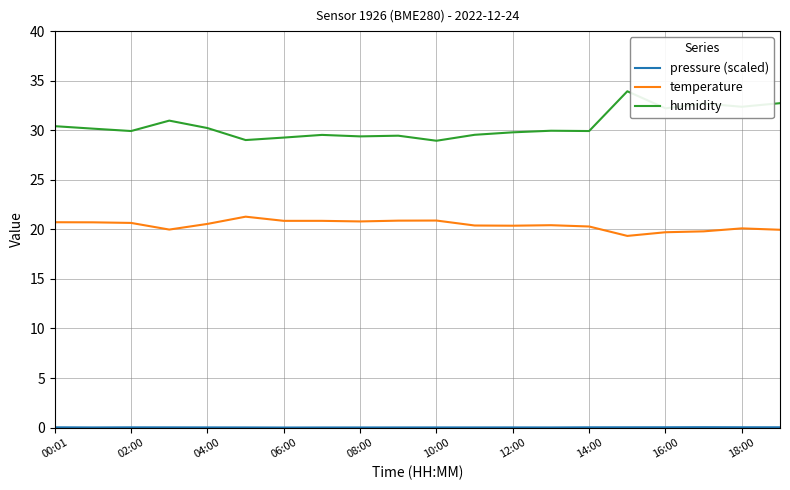

What is the maximum value shown in the chart?

33.9